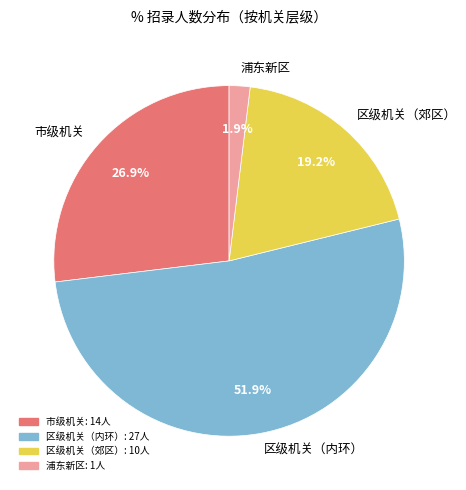

How many segments does this pie chart have?

4